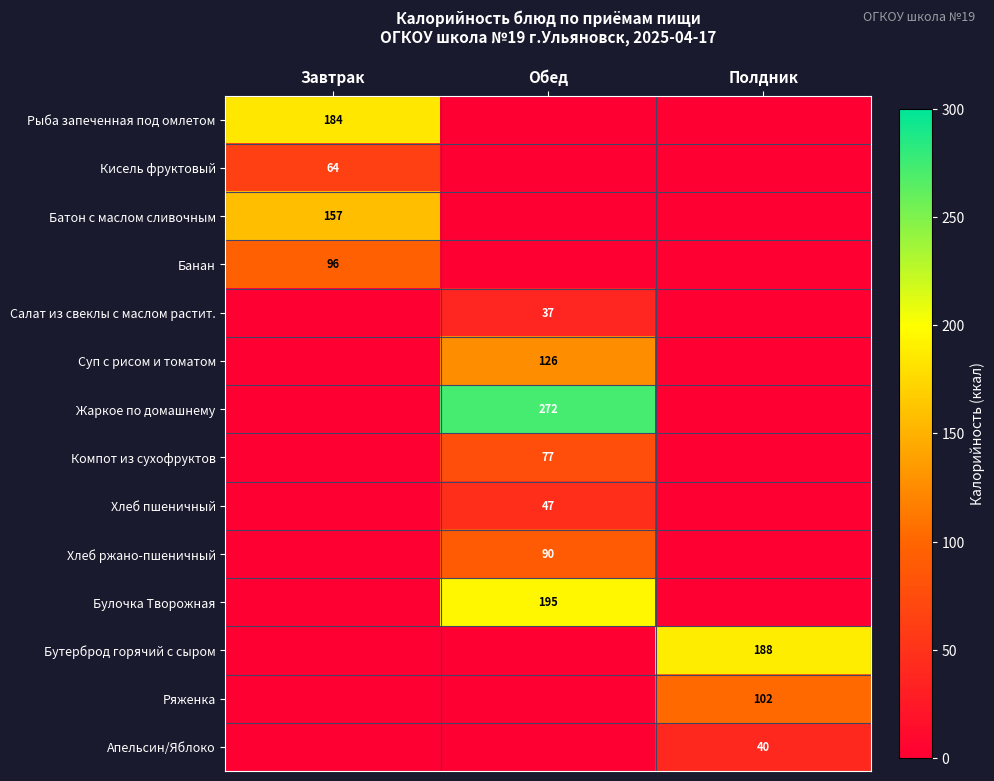

Is it true that Батон с маслом сливочным equals 157 at Завтрак?

True